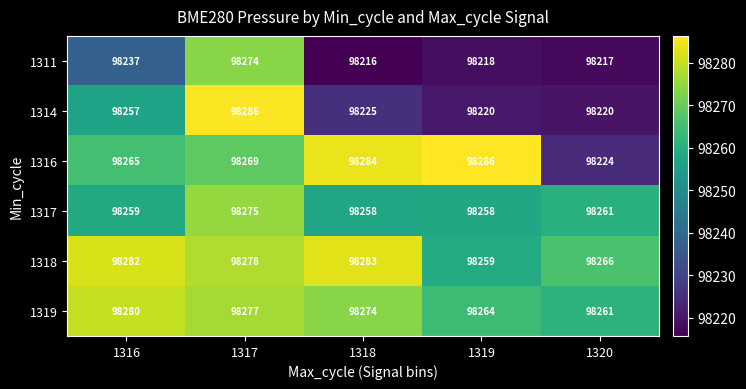

How many categories are shown in the chart?

5